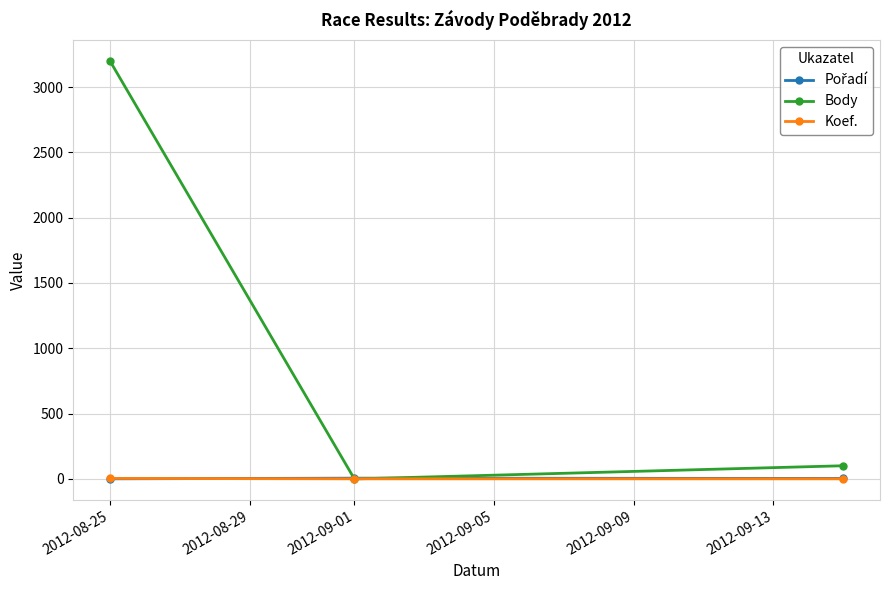

Which series has the largest total across all categories?

Body